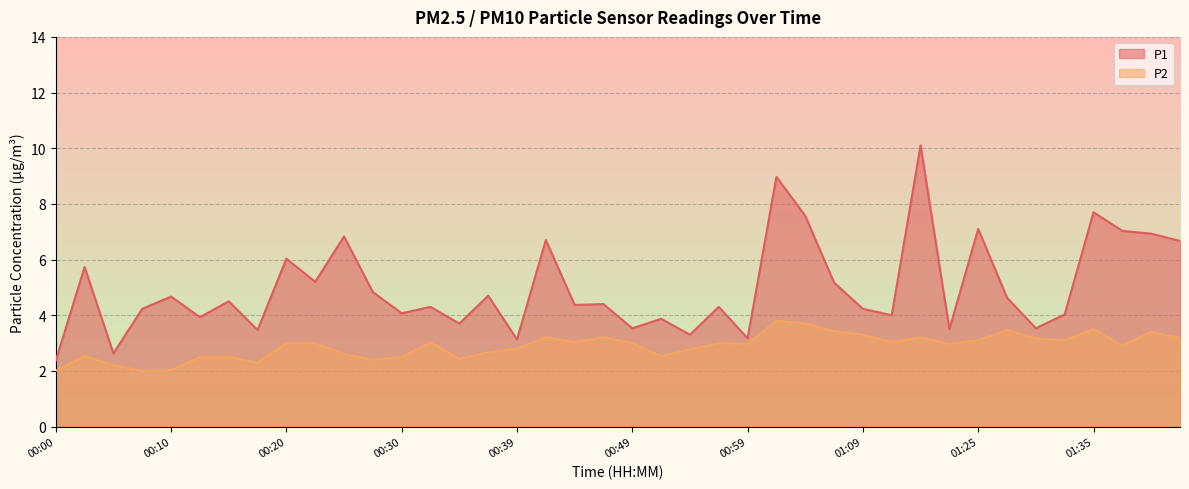

How many lines are shown in the chart?

2